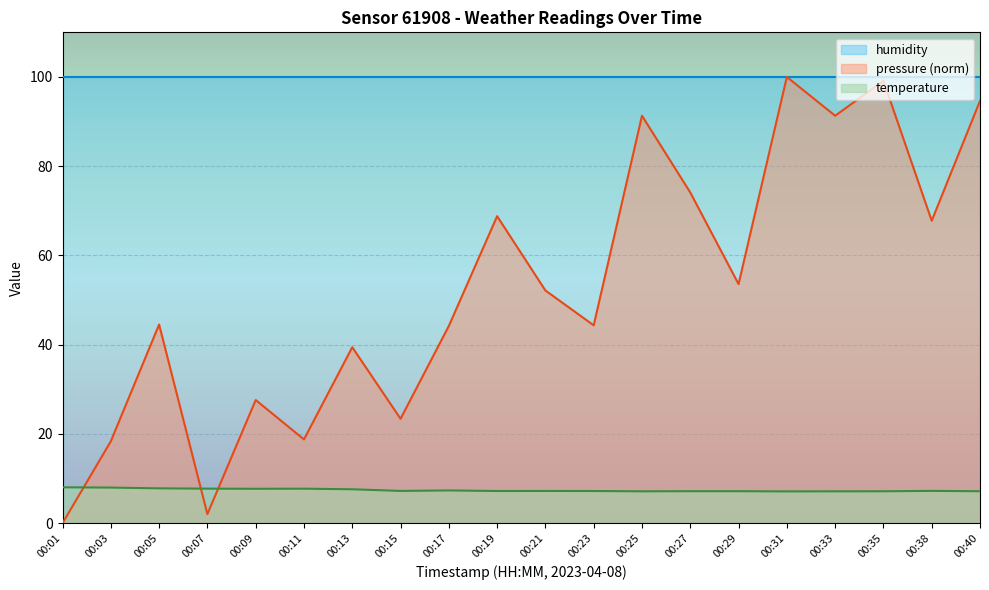

Where is the first local minimum for pressure_norm?

00:07